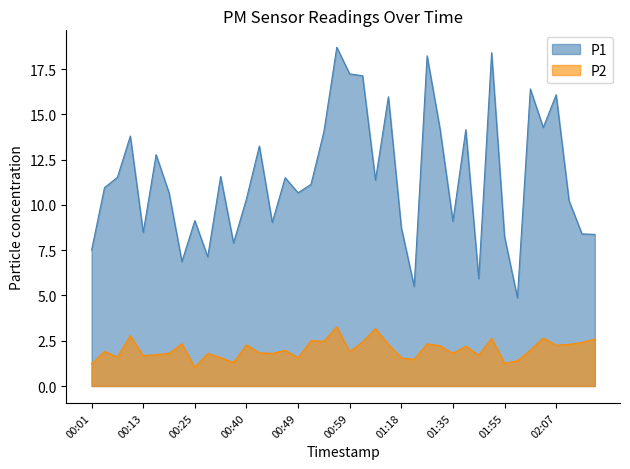

What is the sum of the P1 values at 00:27 and 02:17?

15.5